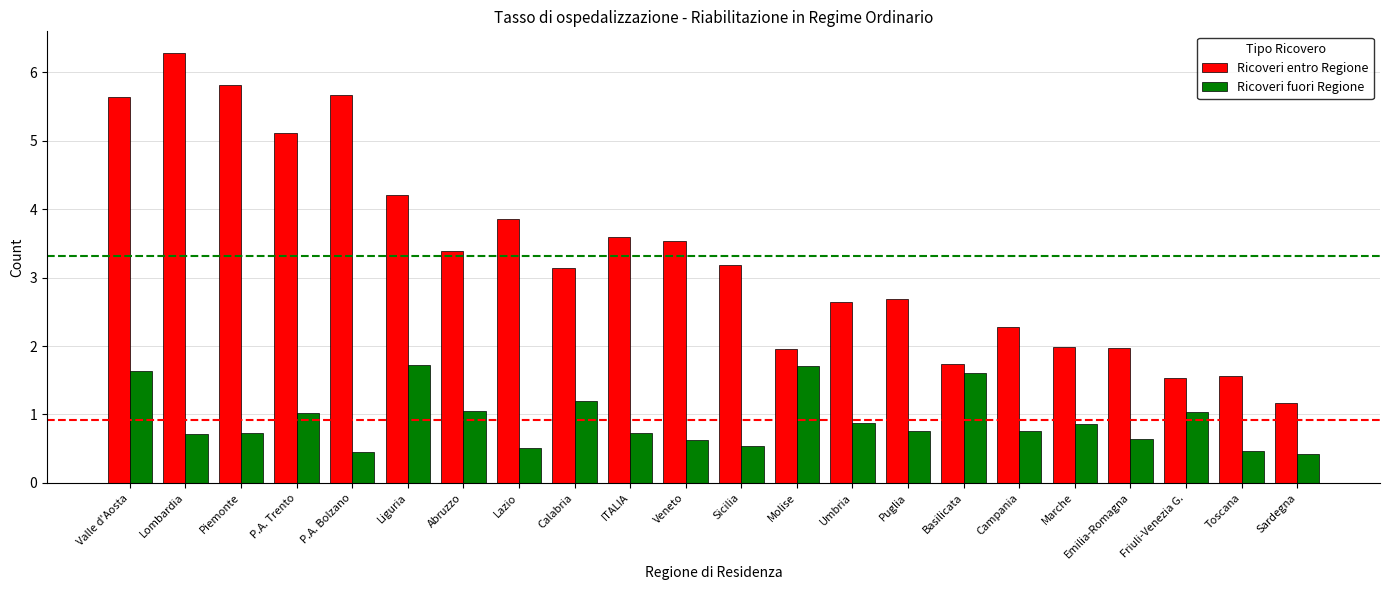

Rank the series at Umbria from highest to lowest value.

Ricoveri entro Regione, Ricoveri fuori Regione